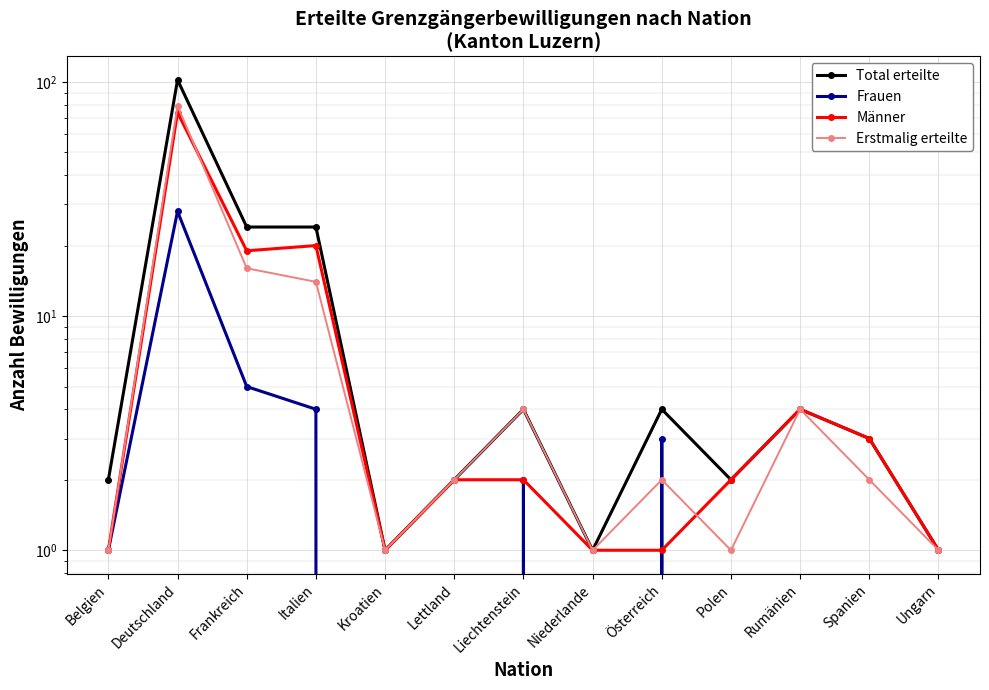

Reading left to right, extract all data points from this chart.

Total erteilte: 2	102	24	24	1	2	4	1	4	2	4	3	1
Frauen: 1	28	5	4	0	0	2	0	3	0	0	0	0
Männer: 1	74	19	20	1	2	2	1	1	2	4	3	1
Erstmalig erteilte: 1	79	16	14	1	2	4	1	2	1	4	2	1